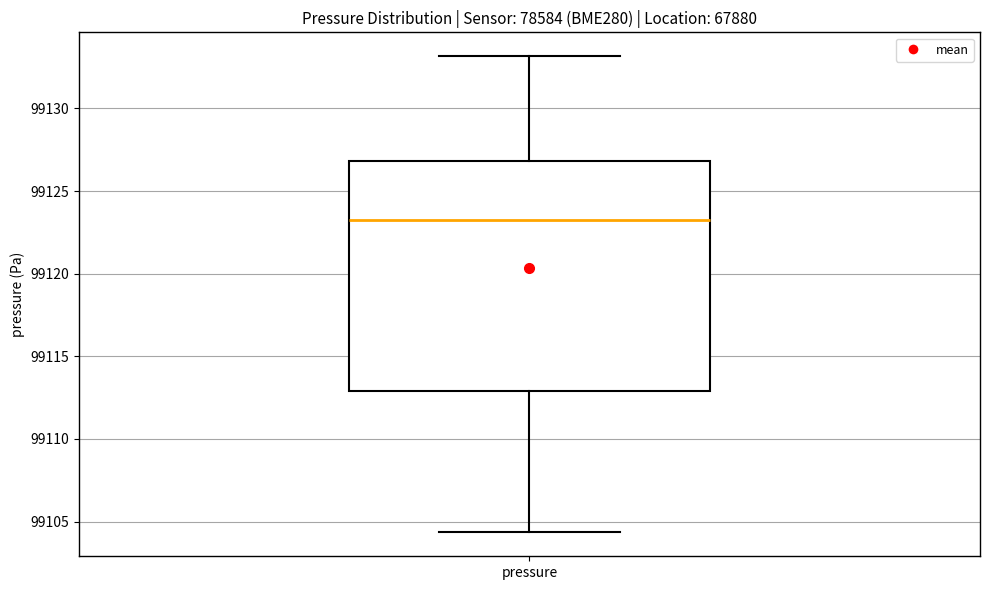

Read this box plot against the y-axis: the position of the median line, the range covered by the box, and the ends of both whiskers. The values are not printed on the chart, so give them approximately, as read against the axis.

median 99123.0, box 99113.0 to 99127.0, whiskers 99104.5 to 99133.0